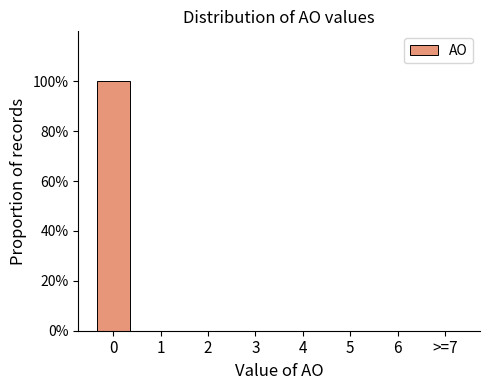

Reading right to left, transcribe all the data shown in this chart.

>=7=0	6=0	5=0	4=0	3=0	2=0	1=0	0=100